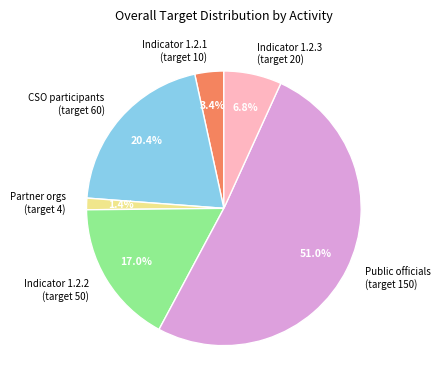

Which slice is the largest?

Public officials (target 150)